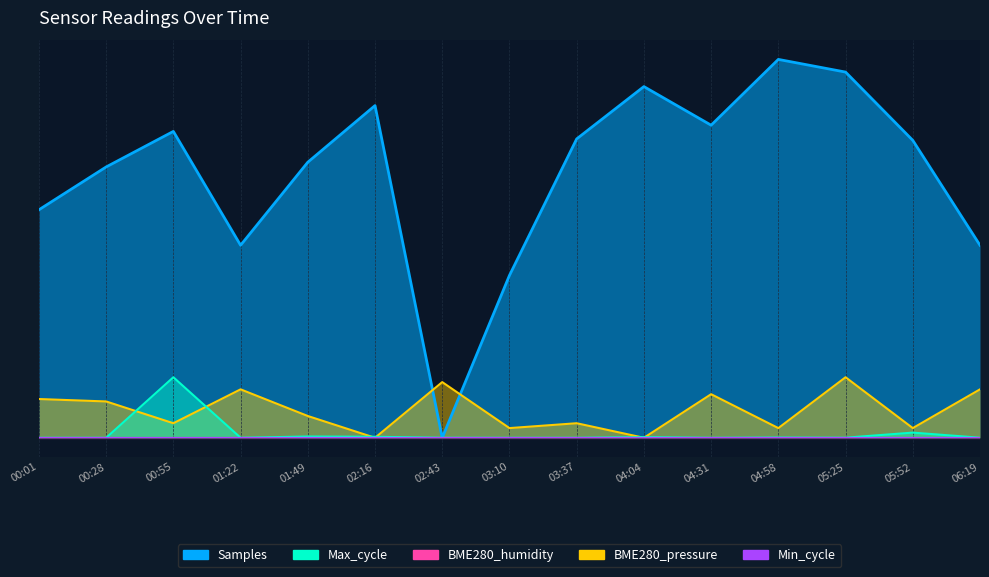

True or false: Samples and Max_cycle intersect in this chart.

True